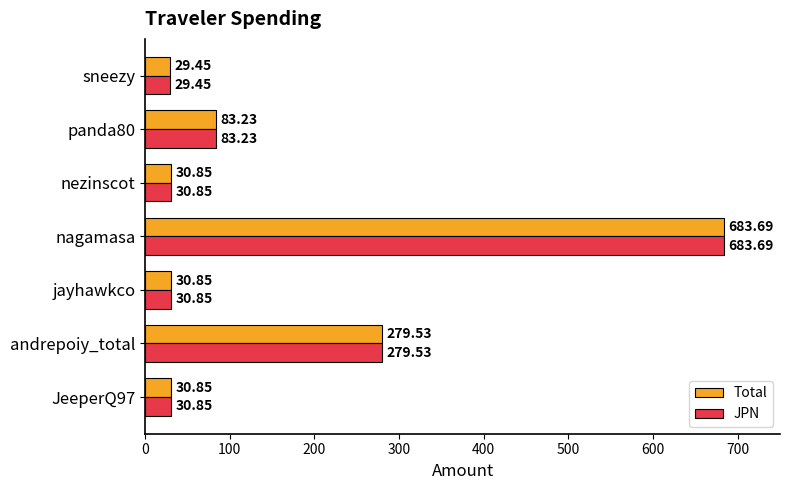

What are all the series names shown in the legend?

Total, JPN